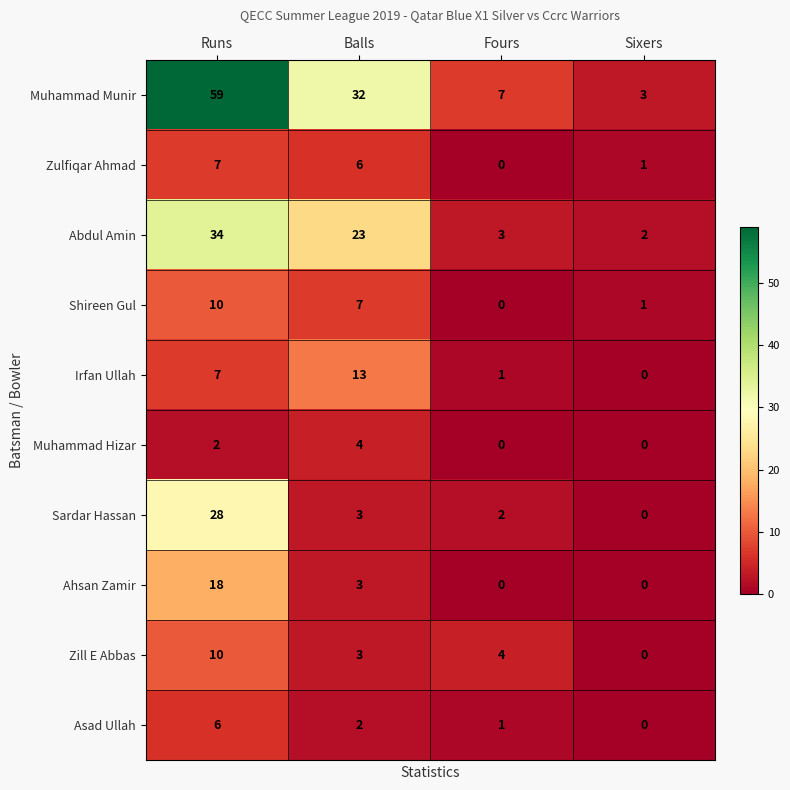

How many Ahsan Zamir values are between 0 and 18?

4